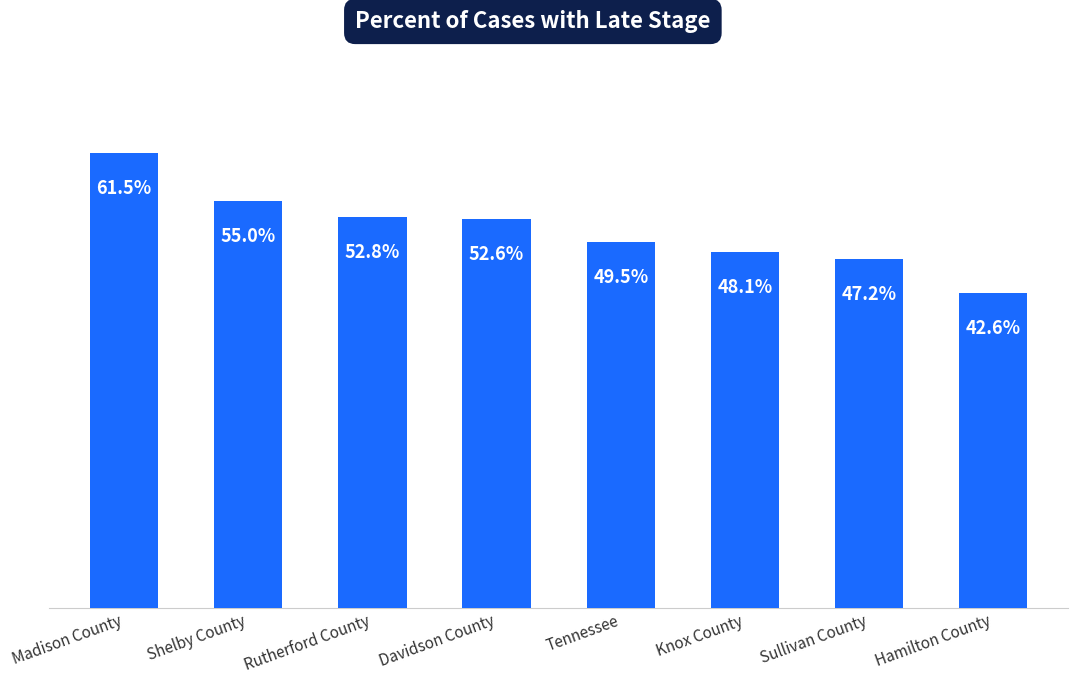

What is the label of the 2nd bar from the left?

Shelby County